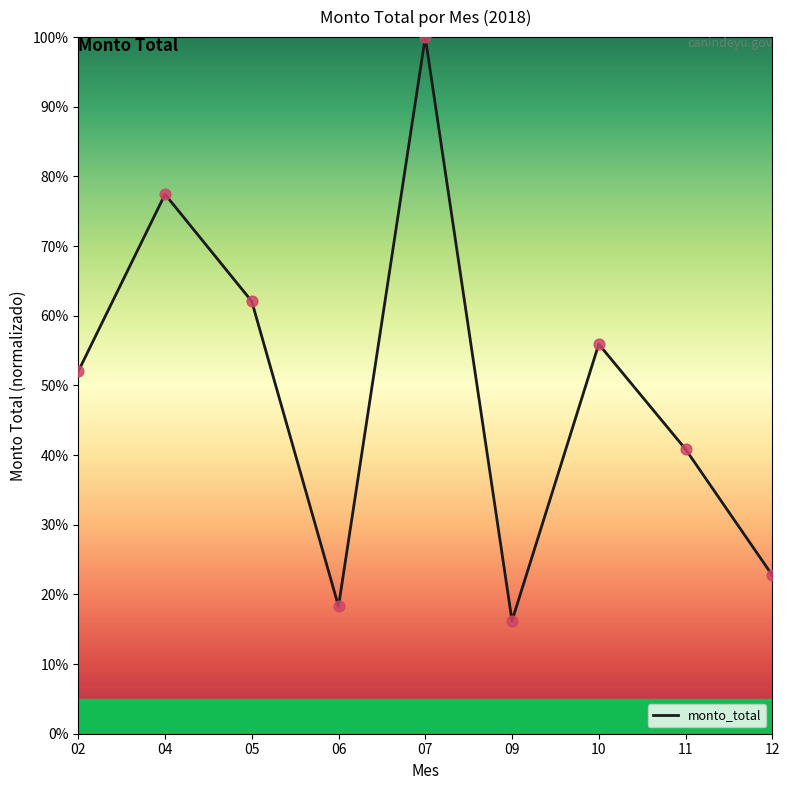

What is the change in value from 02 to 05?

+10.0